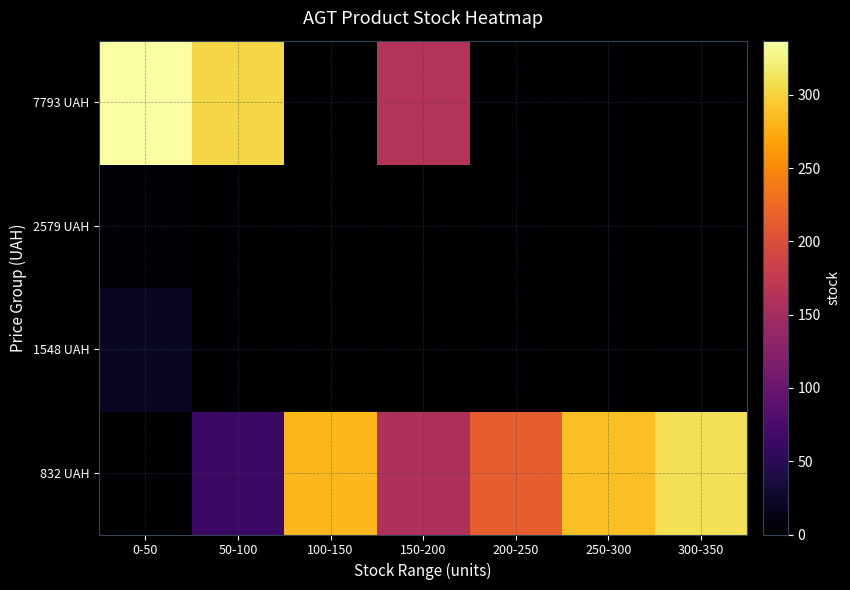

Count the number of categories in the chart.

7